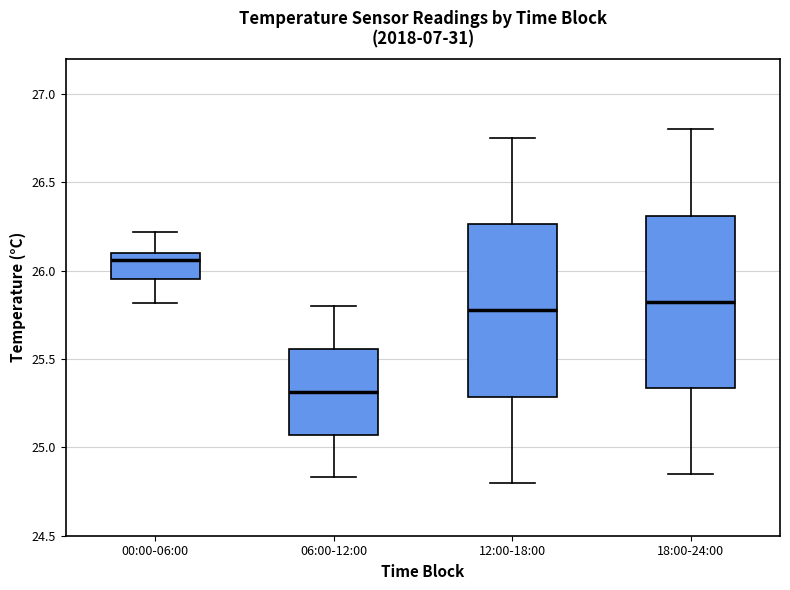

Reading left to right, transcribe this box plot: for each box, give where its median line is, the range the box spans, and where its two whiskers end, as read against the y-axis. The values are not printed on the chart, so give them approximately, as read against the axis.

00:00-06:00: median 26.05, box 25.95 to 26.10, whiskers 25.80 to 26.20
06:00-12:00: median 25.30, box 25.05 to 25.55, whiskers 24.85 to 25.80
12:00-18:00: median 25.80, box 25.30 to 26.25, whiskers 24.80 to 26.75
18:00-24:00: median 25.85, box 25.35 to 26.30, whiskers 24.85 to 26.80